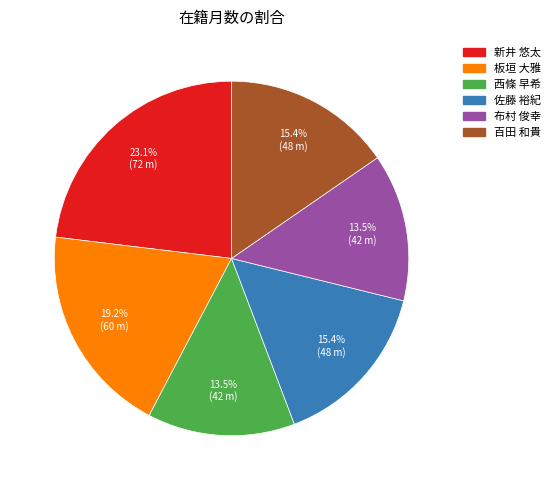

Does 佐藤 裕紀 represent more than half of the total?

No